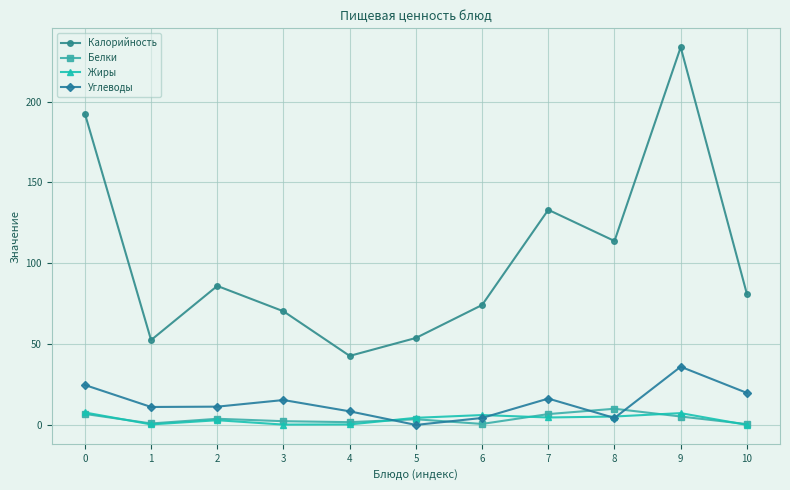

At how many categories does at least one series exceed 138?

2